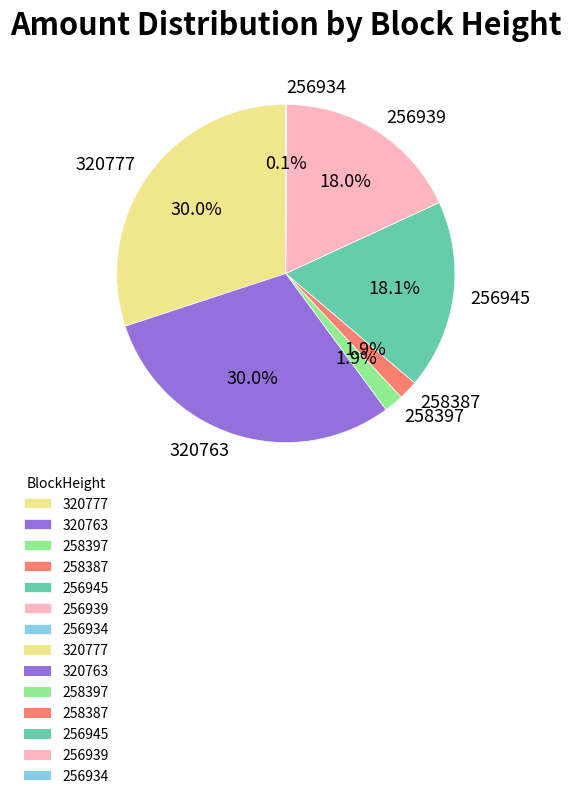

Is there any slice that represents more than half of the pie?

No